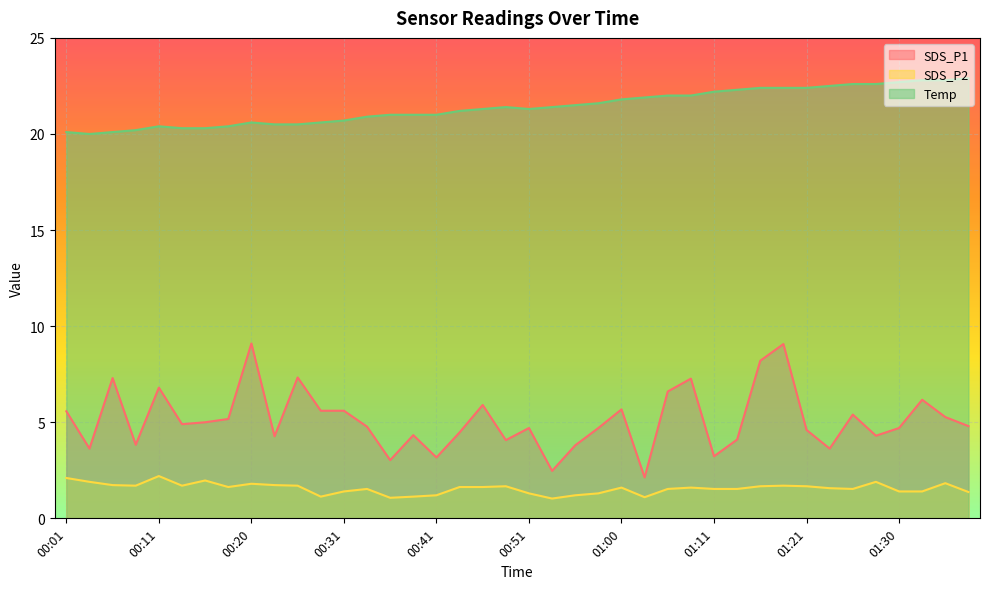

What is the label of the 35th point from the right?

00:13